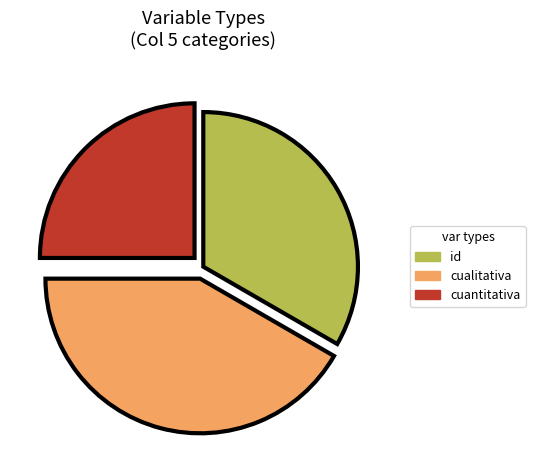

Combined, do cualitativa and id account for over 50%?

Yes